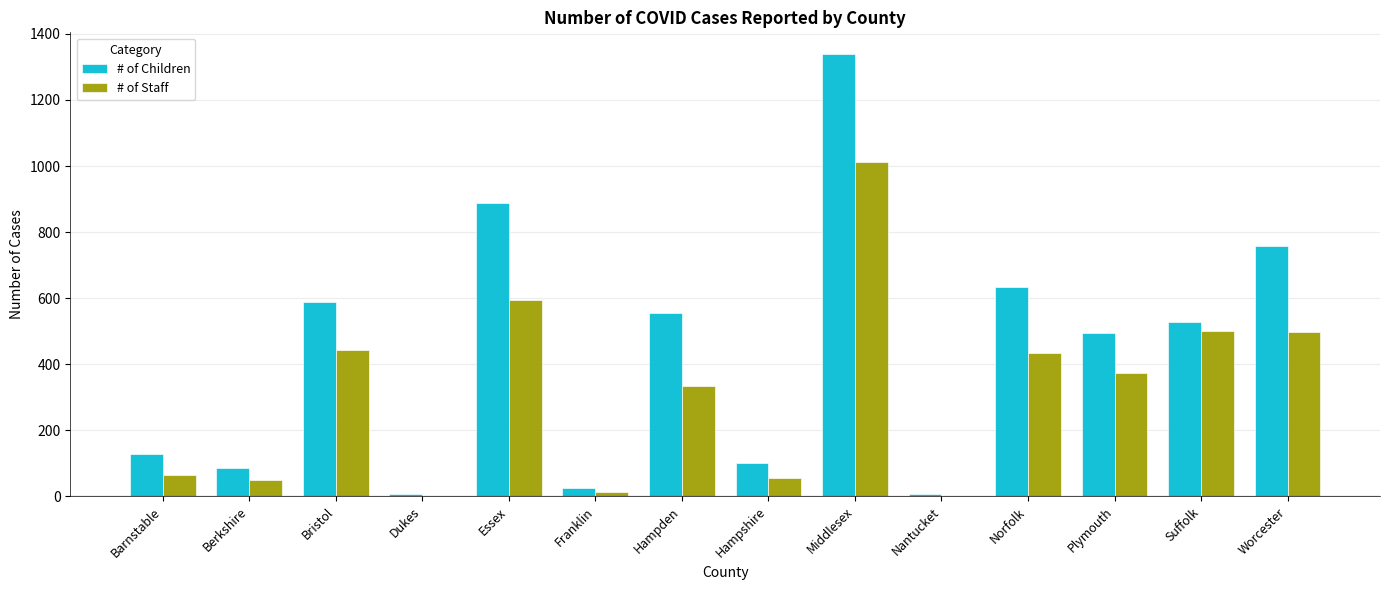

Which series has the largest total across all categories?

# of Children